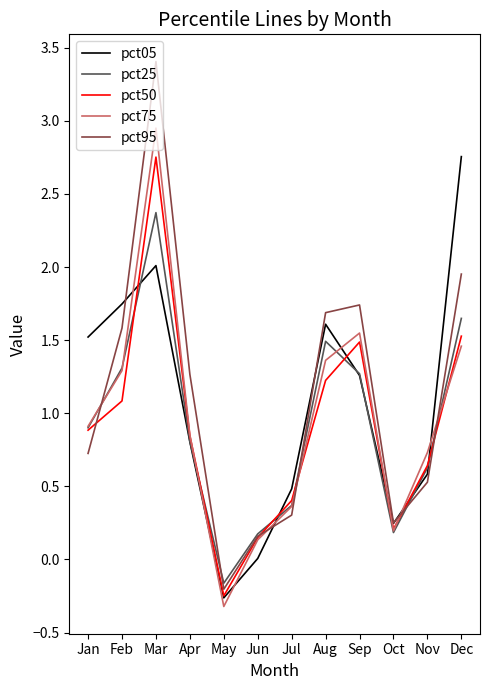

How many categories are shown in the chart?

12